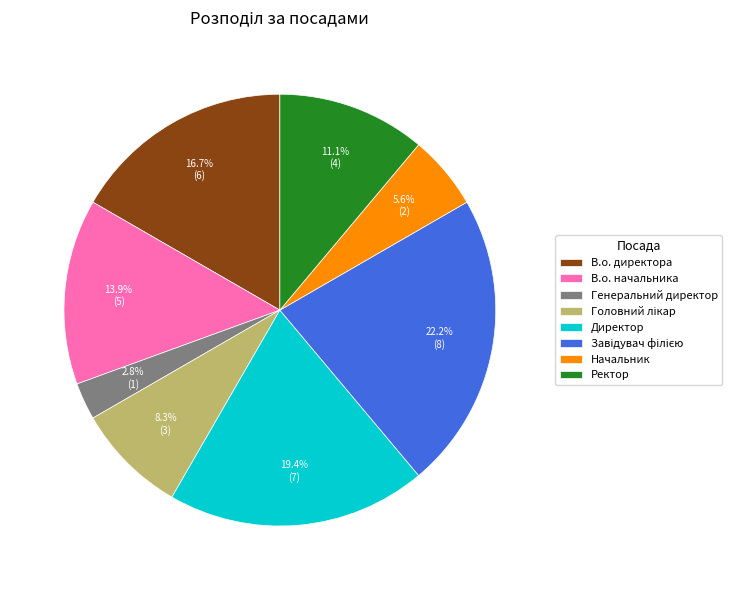

How many segments does this pie chart have?

8